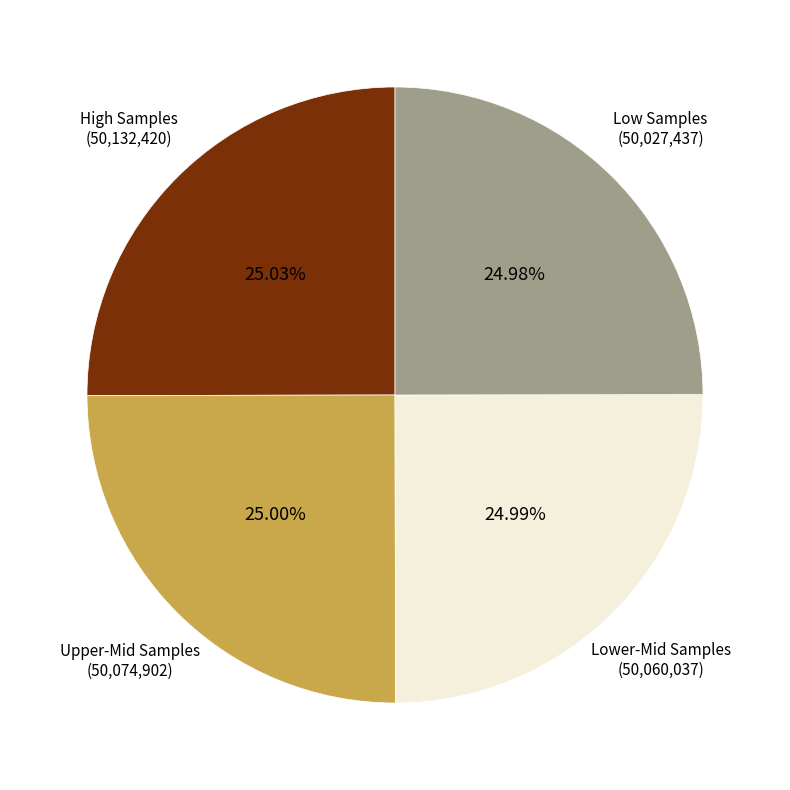

Approximately how many times larger is the value at Upper-Mid Samples compared to Lower-Mid Samples?

1.0